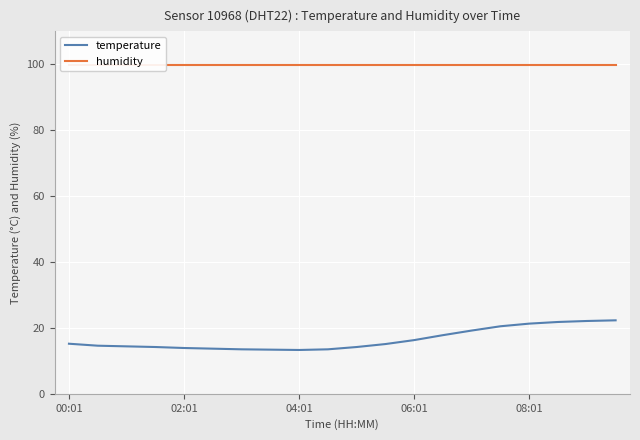

What is the sum of all humidity values?

1998.0